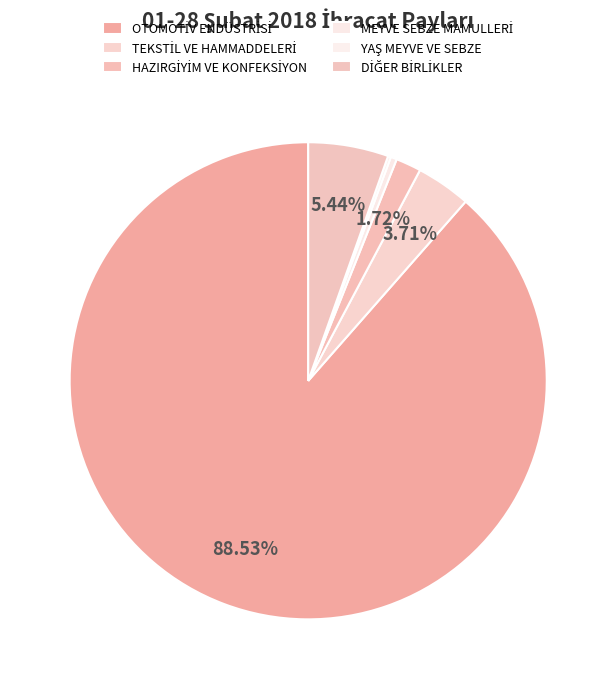

Is it true that HAZIRGİYİM VE KONFEKSİYON is 2% of the pie?

True